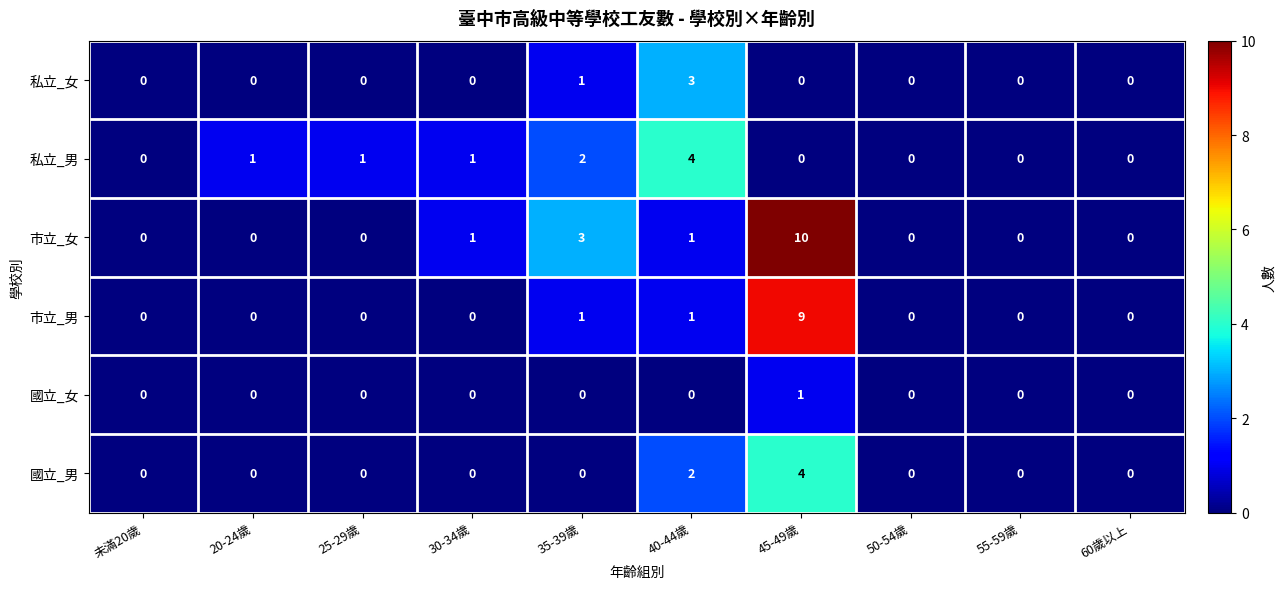

Which series has the largest total across all categories?

市立_女